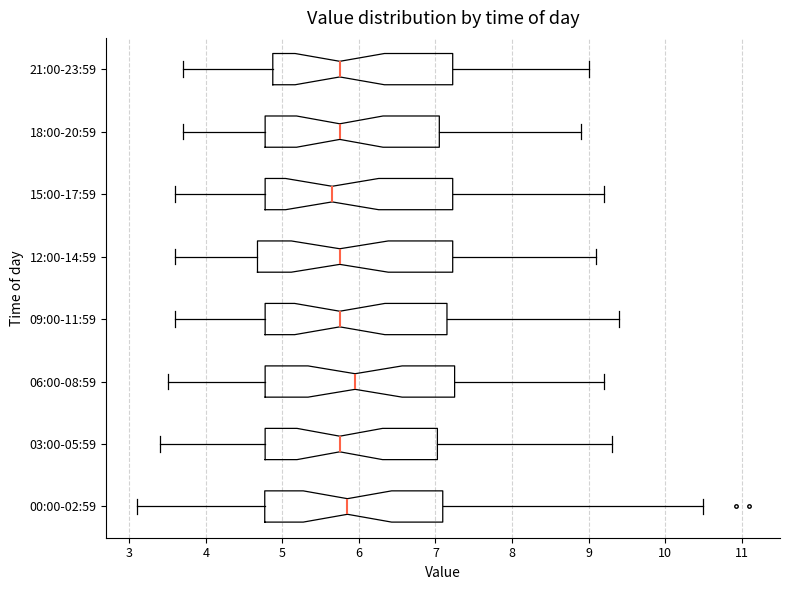

Which box has the furthest to the right median line?

06:00-08:59